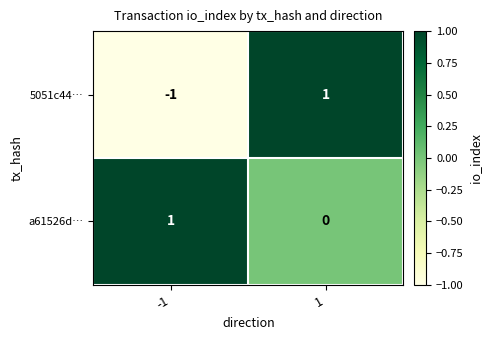

Is it true that 5051c44… equals 1 at 1?

True